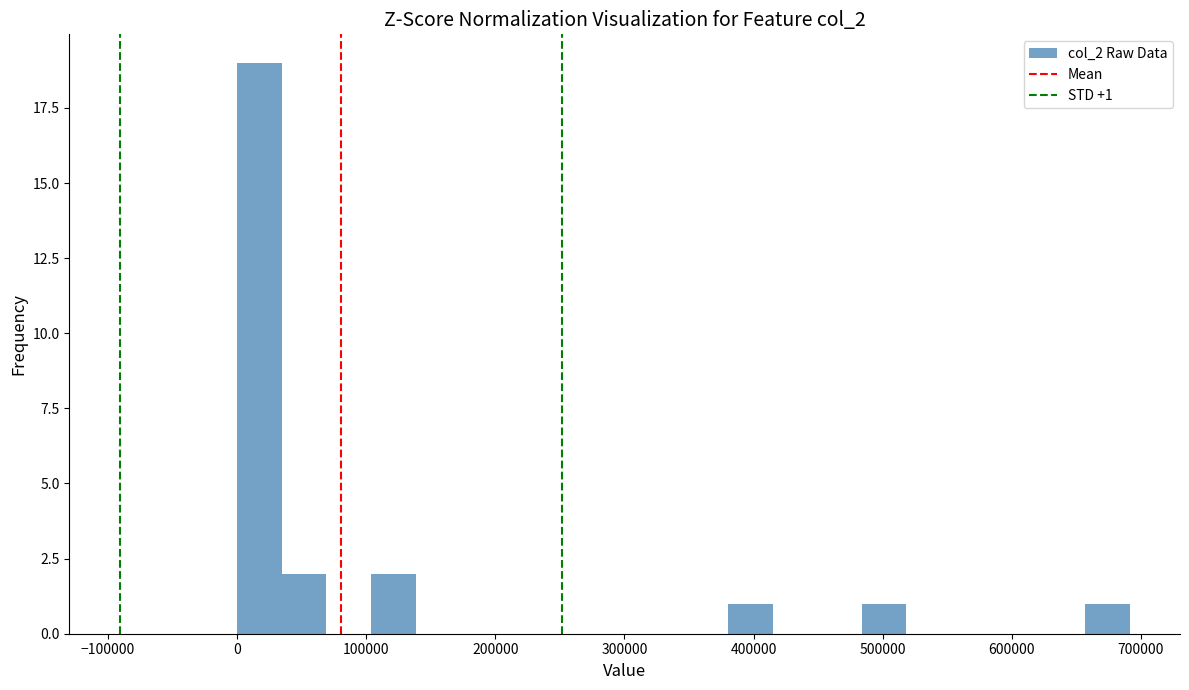

Read against the x-axis, roughly where is the centre of the tallest bar?

20000